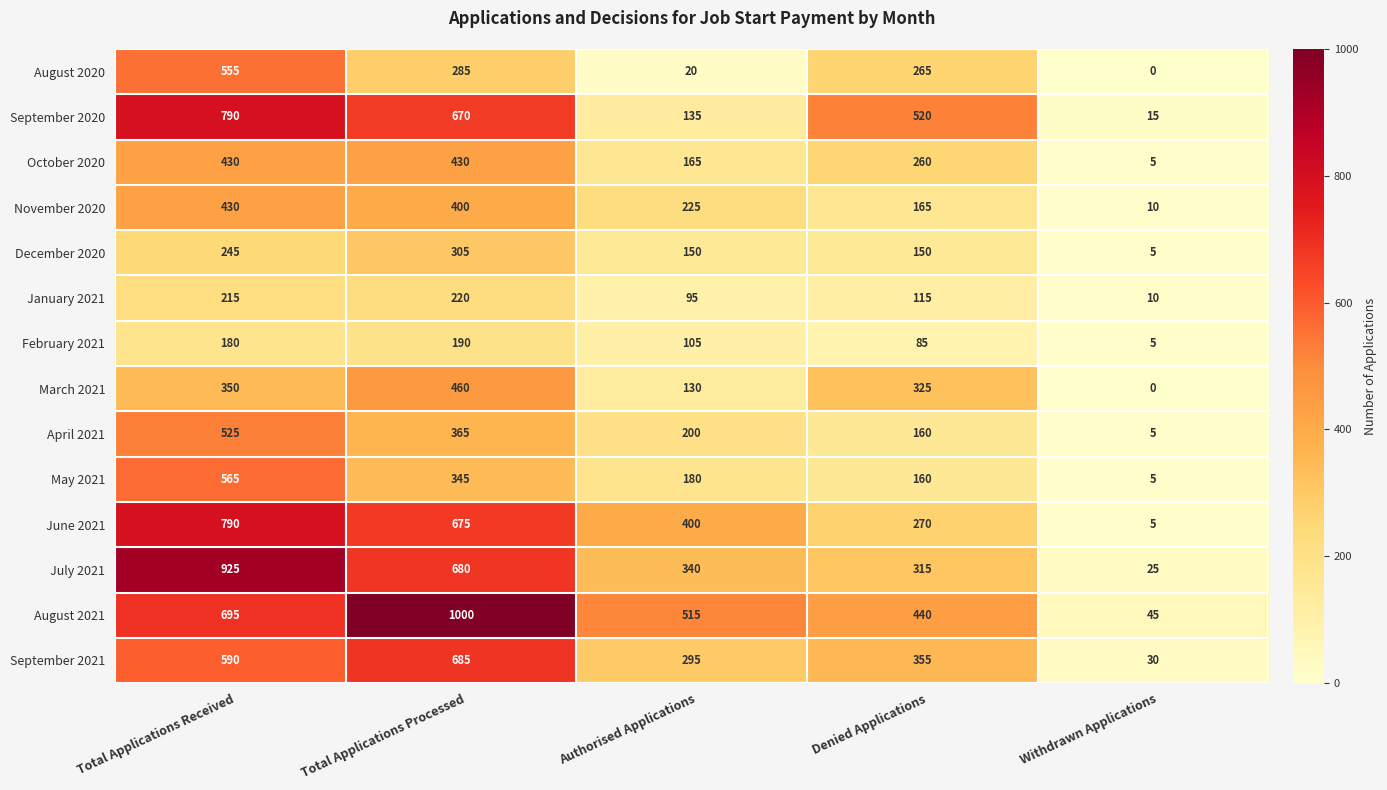

Which category has the lowest value across all series?

Withdrawn Applications